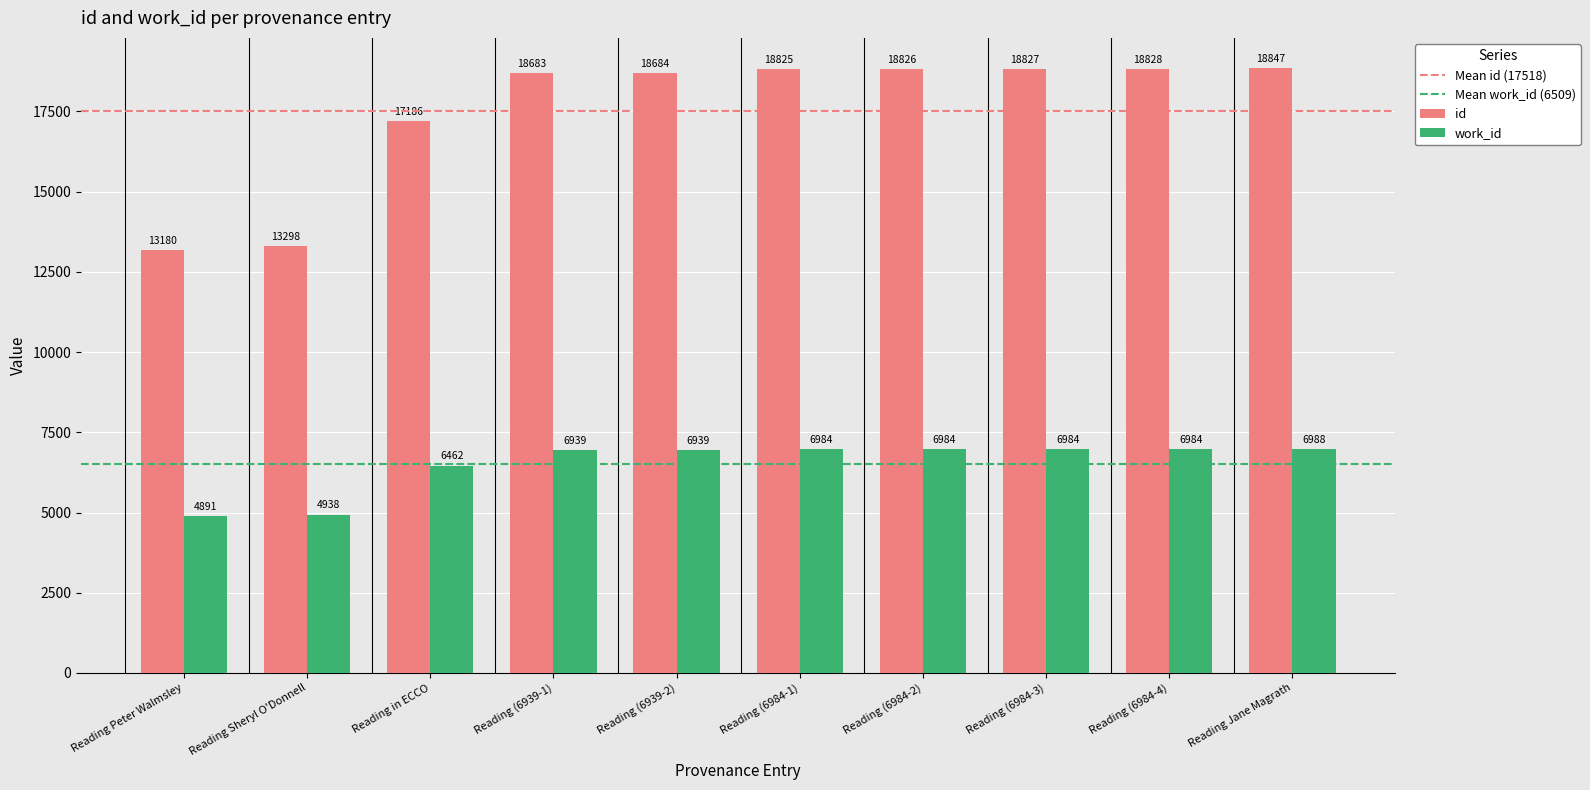

Reading left to right, list all the values displayed in this chart.

id: Reading Peter Walmsley=13180	Reading Sheryl O'Donnell=13298	Reading in ECCO=17186	Reading (6939-1)=18683	Reading (6939-2)=18684	Reading (6984-1)=18825	Reading (6984-2)=18826	Reading (6984-3)=18827	Reading (6984-4)=18828	Reading Jane Magrath=18847
work_id: Reading Peter Walmsley=4891	Reading Sheryl O'Donnell=4938	Reading in ECCO=6462	Reading (6939-1)=6939	Reading (6939-2)=6939	Reading (6984-1)=6984	Reading (6984-2)=6984	Reading (6984-3)=6984	Reading (6984-4)=6984	Reading Jane Magrath=6988